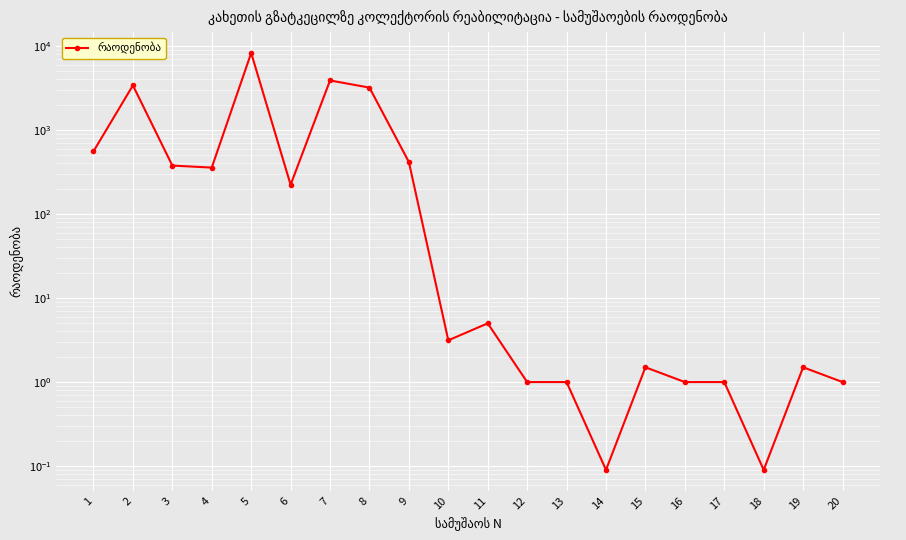

Reading right to left, transcribe all the data shown in this chart.

1.0	1.5	0.1	1.0	1.0	1.5	0.1	1.0	1.0	5.0	3.1	416.1	3199.5	3892.5	223.2	8271.0	357.2	377.8	3400.5	557.9